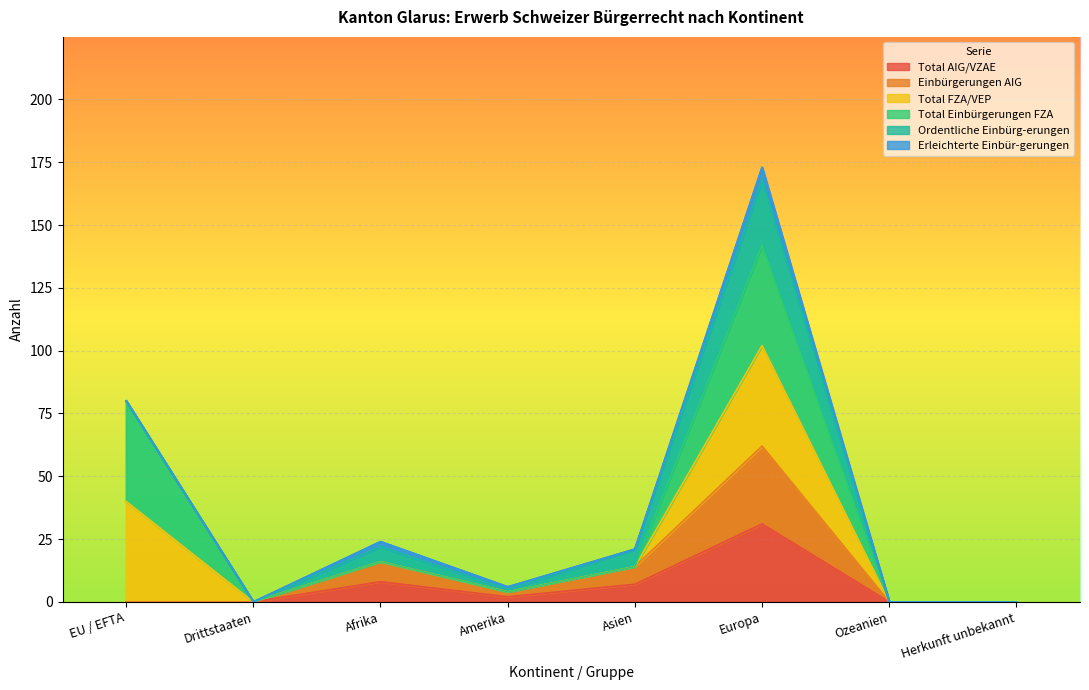

Is it true that Total AIG/VZAE equals -20 at Ozeanien?

False